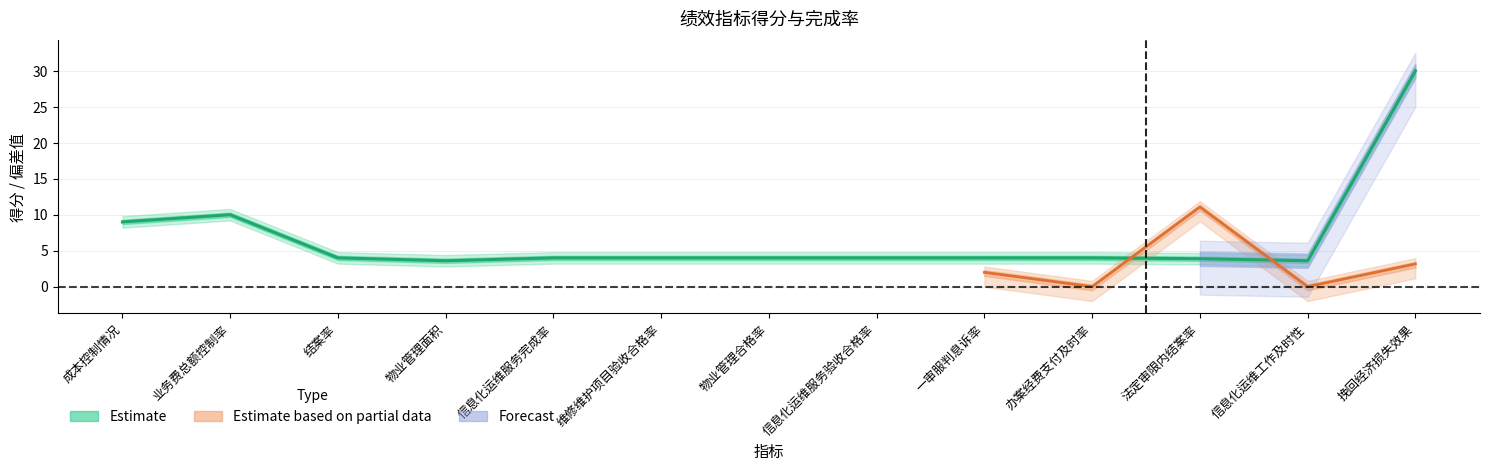

Is it true that the value at 挽回经济损失效果 is 17.7?

False